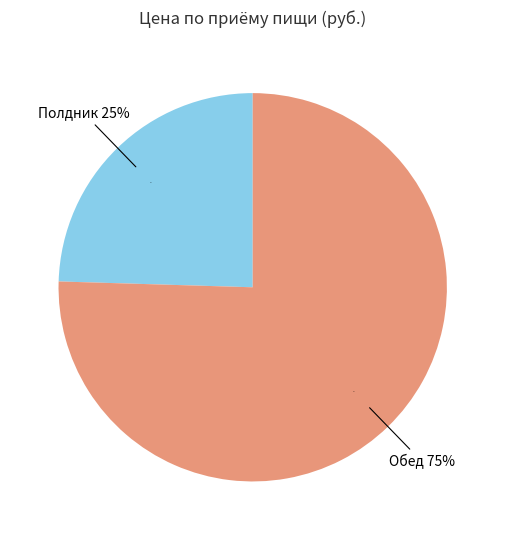

What percentage is the Обед slice, to the nearest percent?

75%